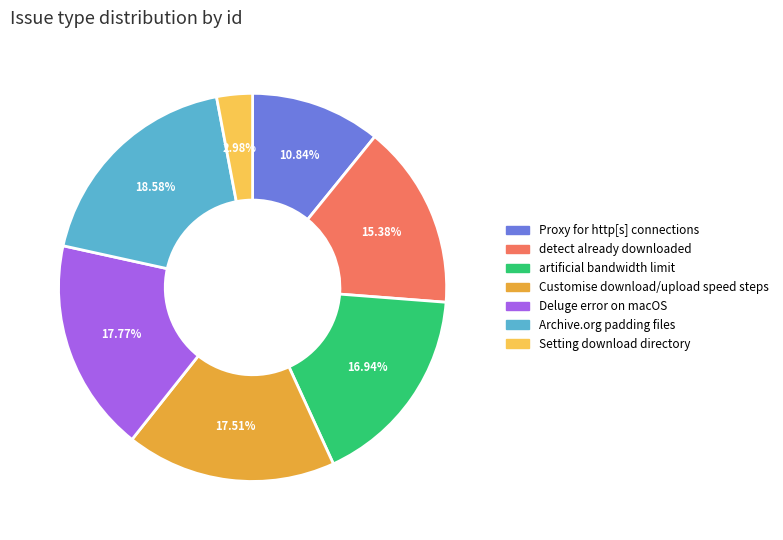

Count the number of slices in the pie.

7